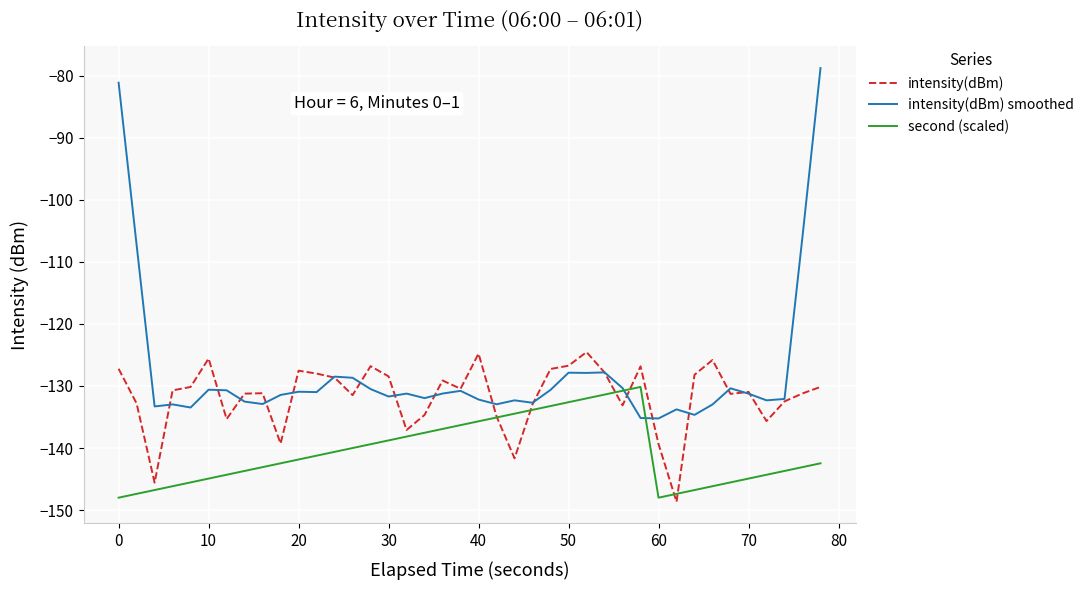

Rank the series by their maximum value, from highest to lowest.

intensity(dBm) smoothed, intensity(dBm), second (scaled)